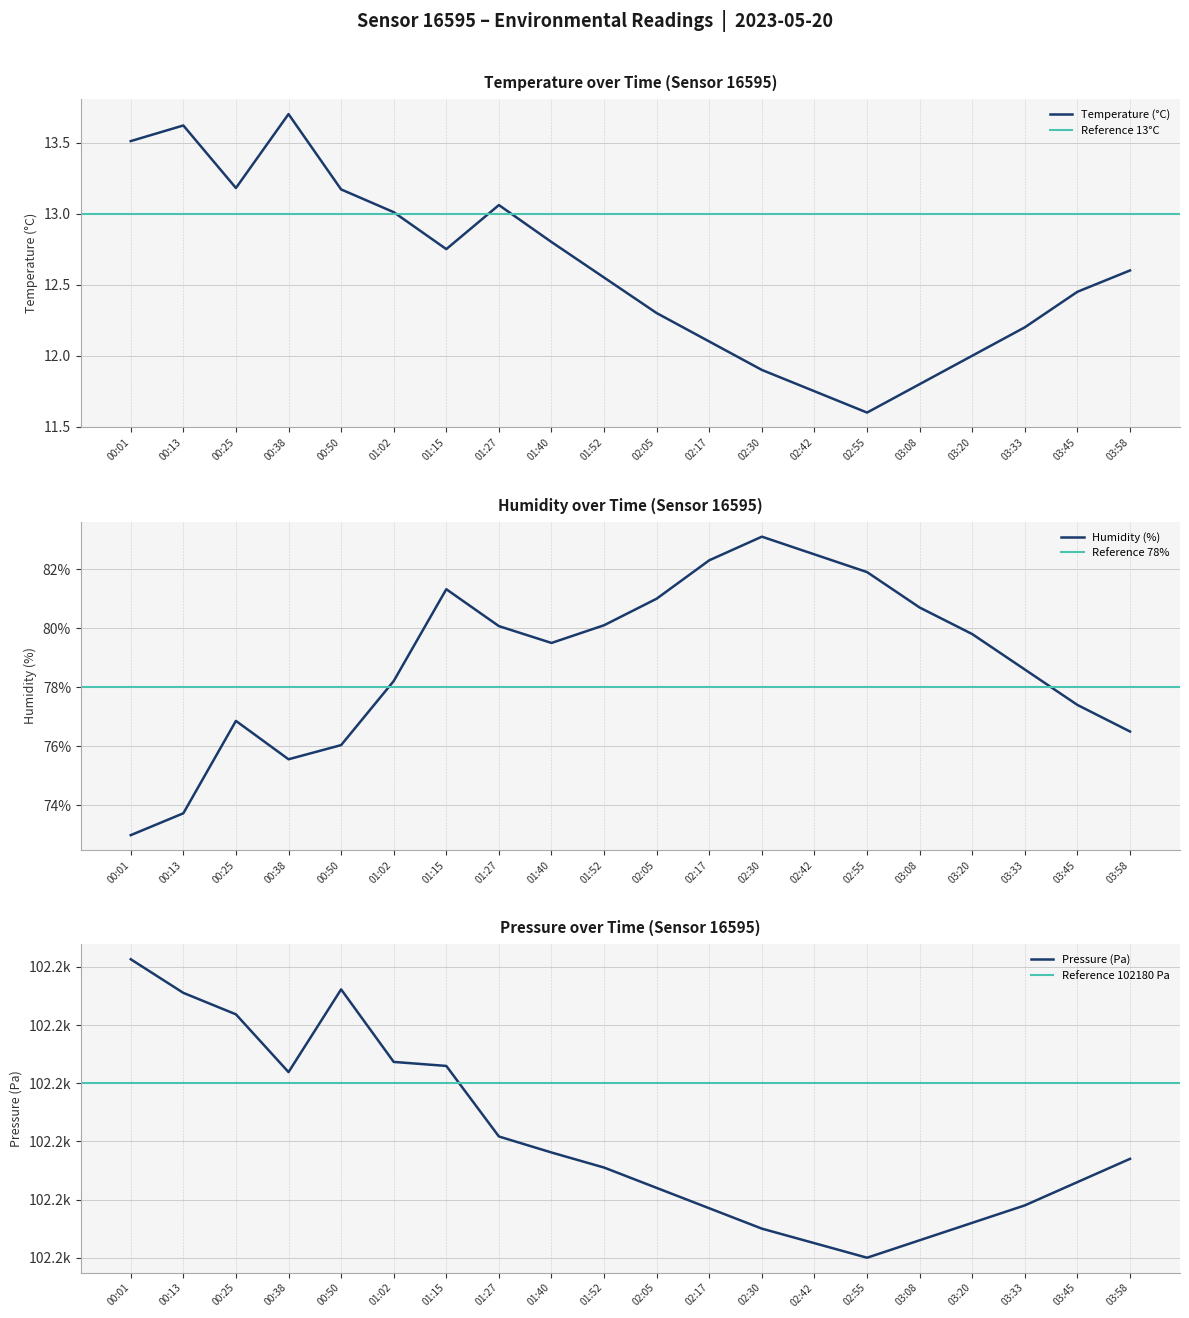

What is the difference between the maximum and second lowest values in the Humidity (%) series?

9.4